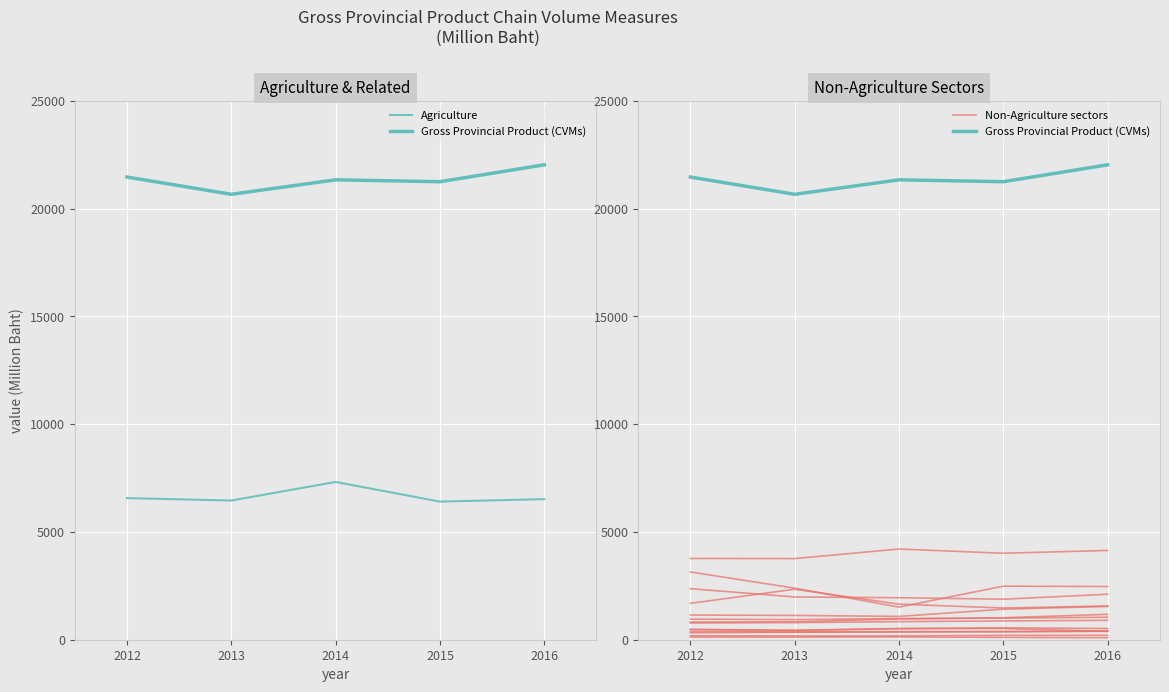

How many interior local valleys does the Agriculture series have?

2